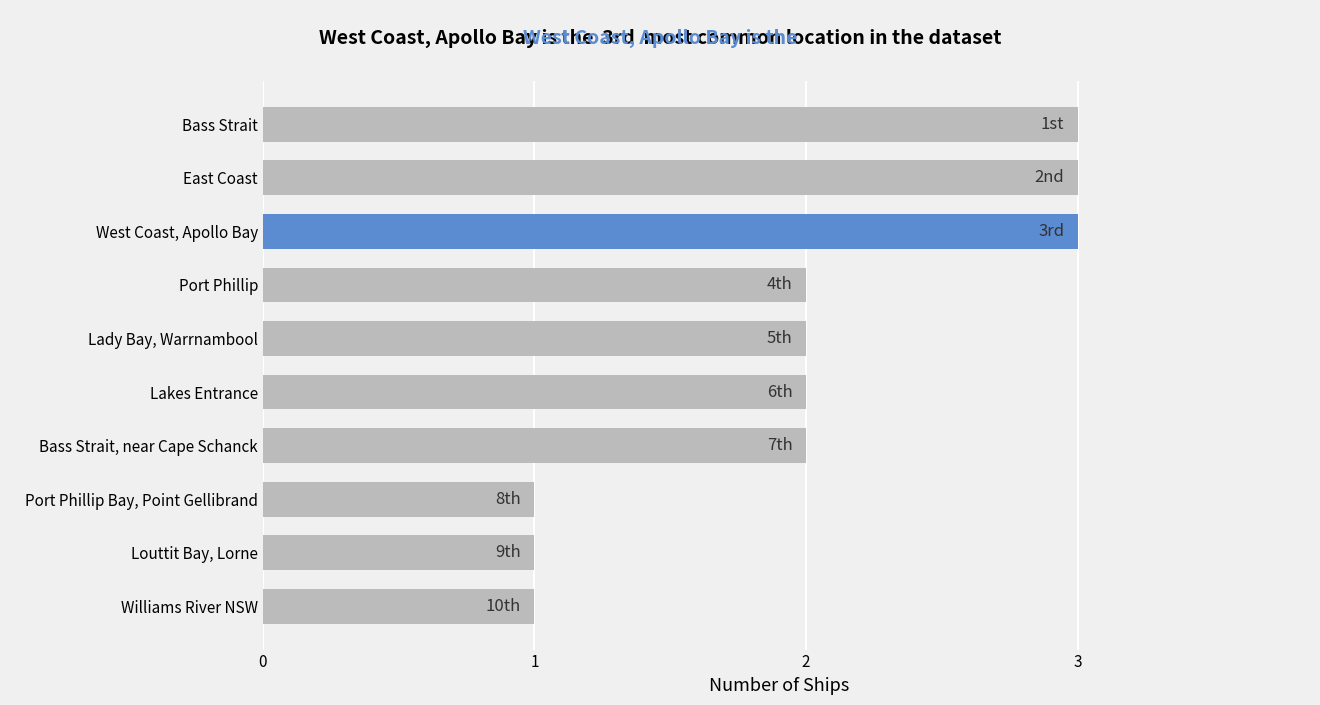

Approximately how many times larger is the value at Lady Bay, Warrnambool compared to Lakes Entrance?

1.0